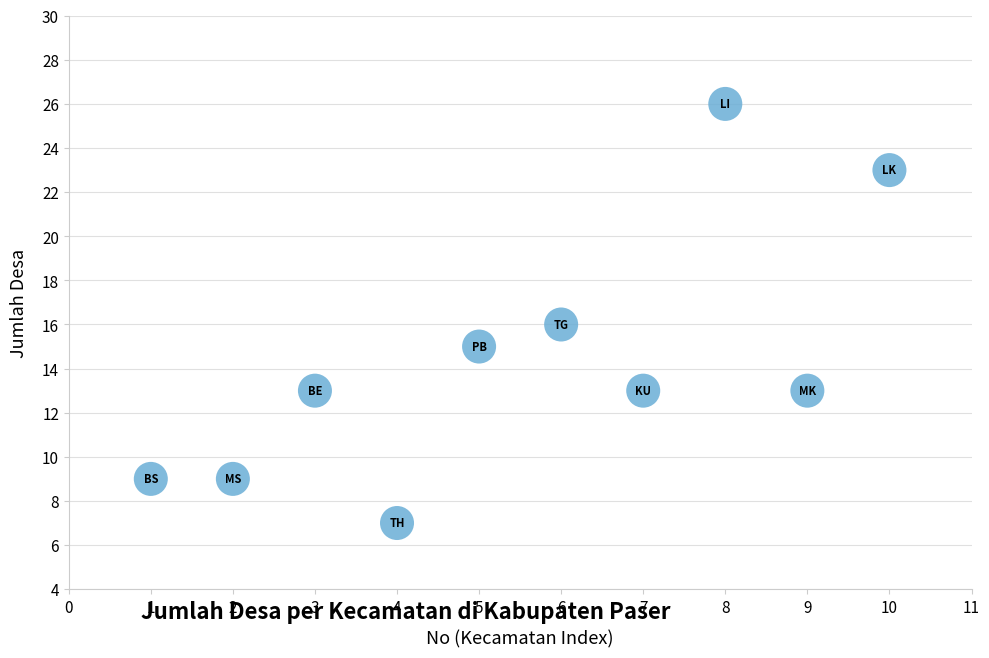

What is the average X value?

6